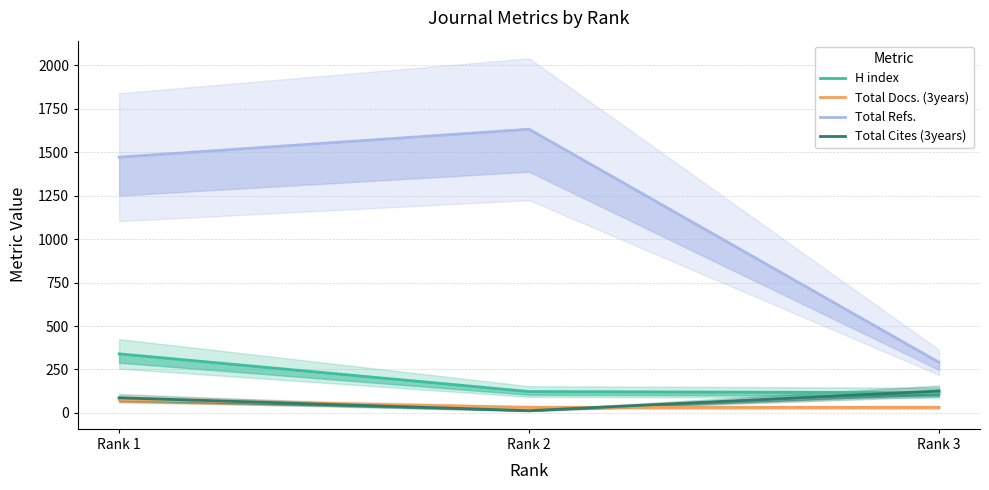

Reading left to right, what are all the values shown in this chart?

H index: Rank 1=340	Rank 2=123	Rank 3=116
Total Docs. (3years): Rank 1=77	Rank 2=32	Rank 3=32
Total Refs.: Rank 1=1472	Rank 2=1633	Rank 3=291
Total Cites (3years): Rank 1=87	Rank 2=13	Rank 3=126